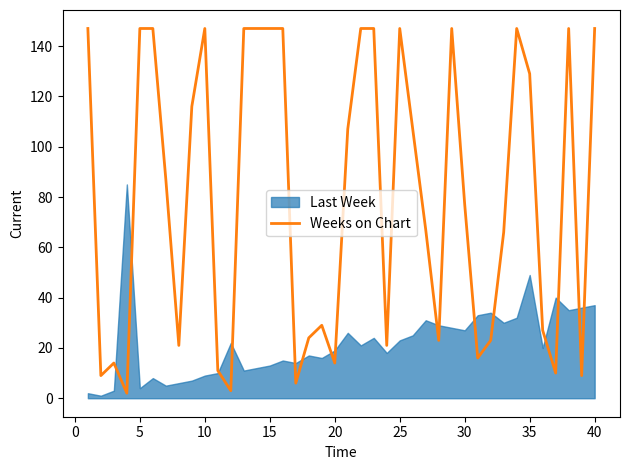

Is it true that the value at 28 is 247?

False